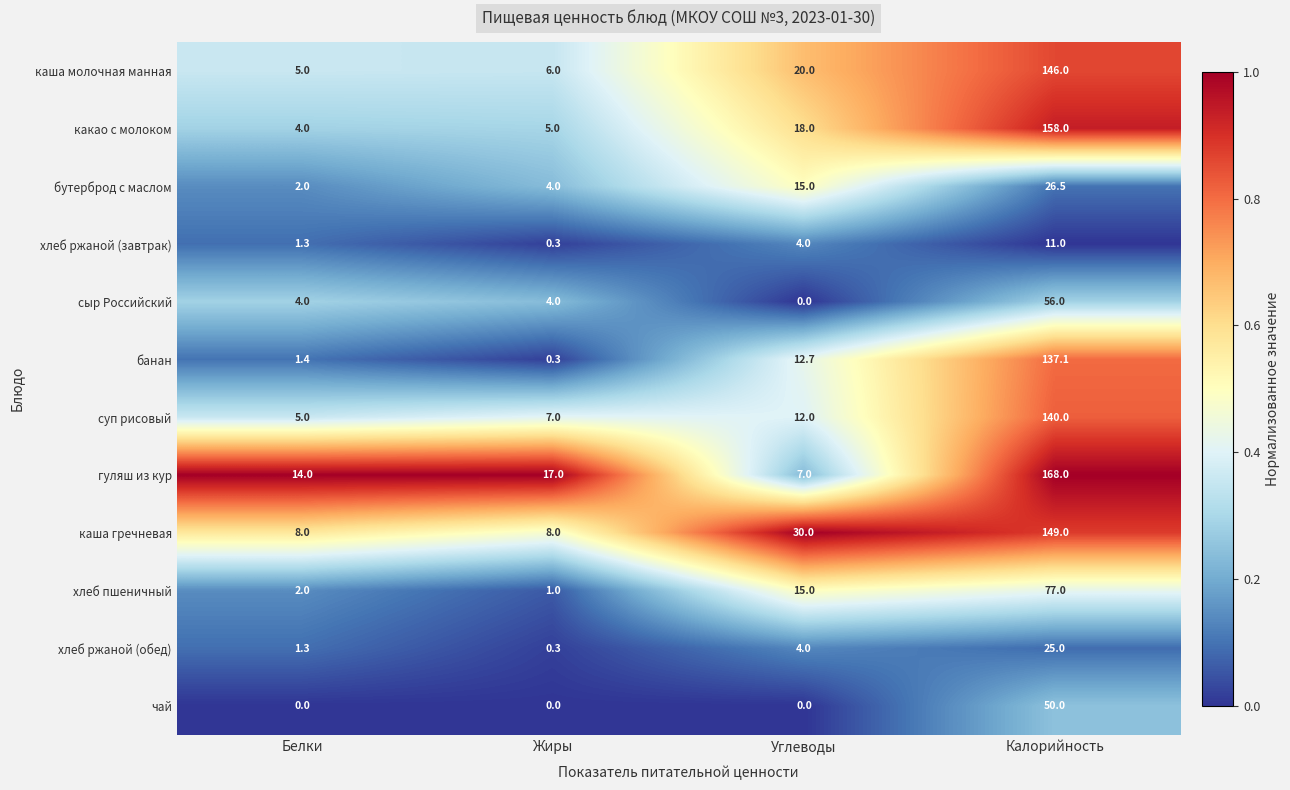

List the series in order of their peak value, lowest first.

хлеб ржаной (завтрак), хлеб ржаной (обед), бутерброд с маслом, чай, сыр Российский, хлеб пшеничный, банан, суп рисовый, каша молочная манная, каша гречневая, какао с молоком, гуляш из кур